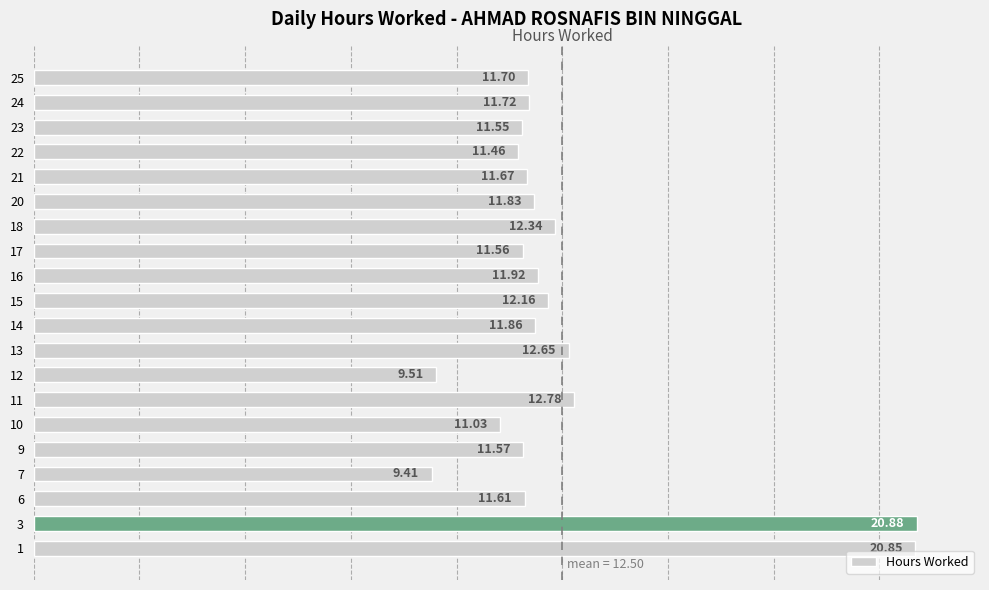

List the labels in order of value, smallest first.

7, 12, 10, 22, 23, 17, 9, 6, 21, 25, 24, 20, 14, 16, 15, 18, 13, 11, 1, 3